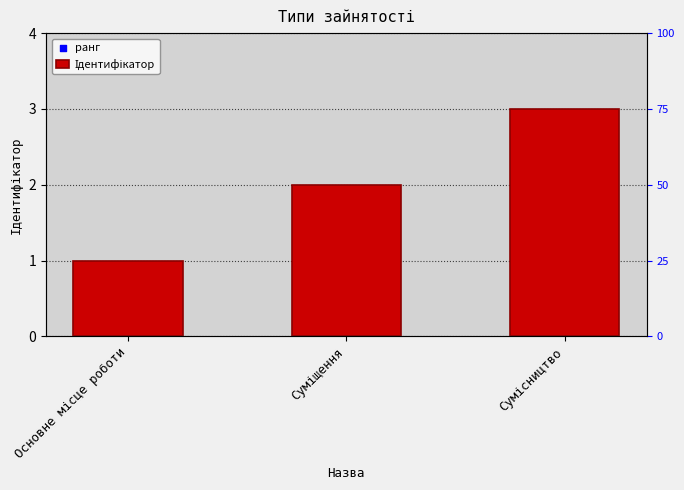

What is the total value across all series at Суміщення?

92